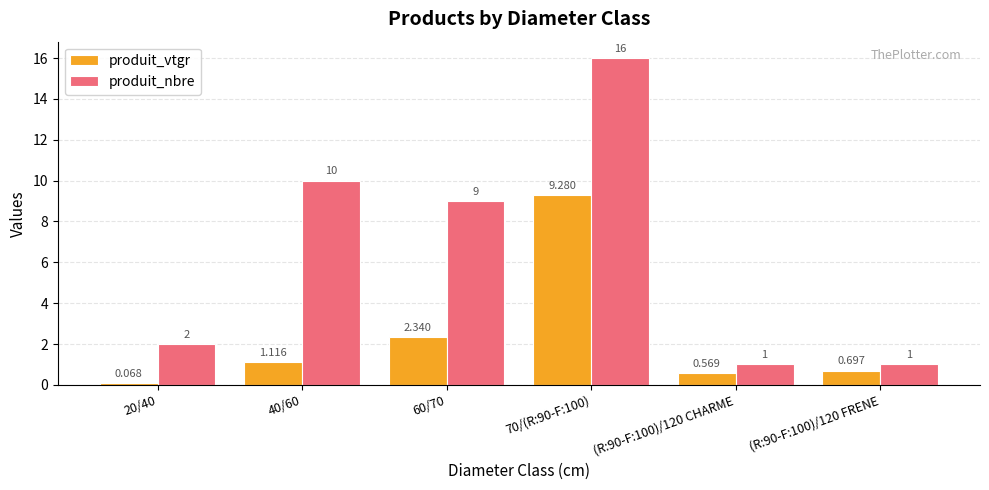

What is the label of the 1st bar from the left?

20/40